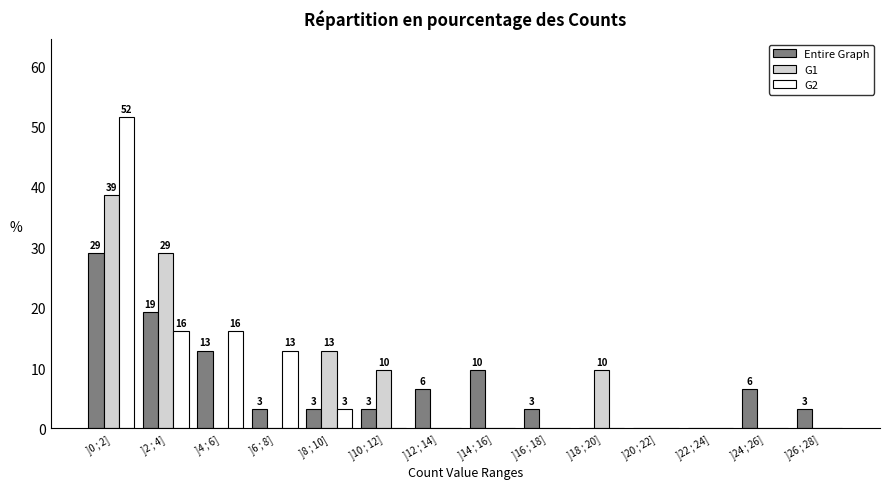

What are all the series names shown in the legend?

Entire Graph, G1, G2